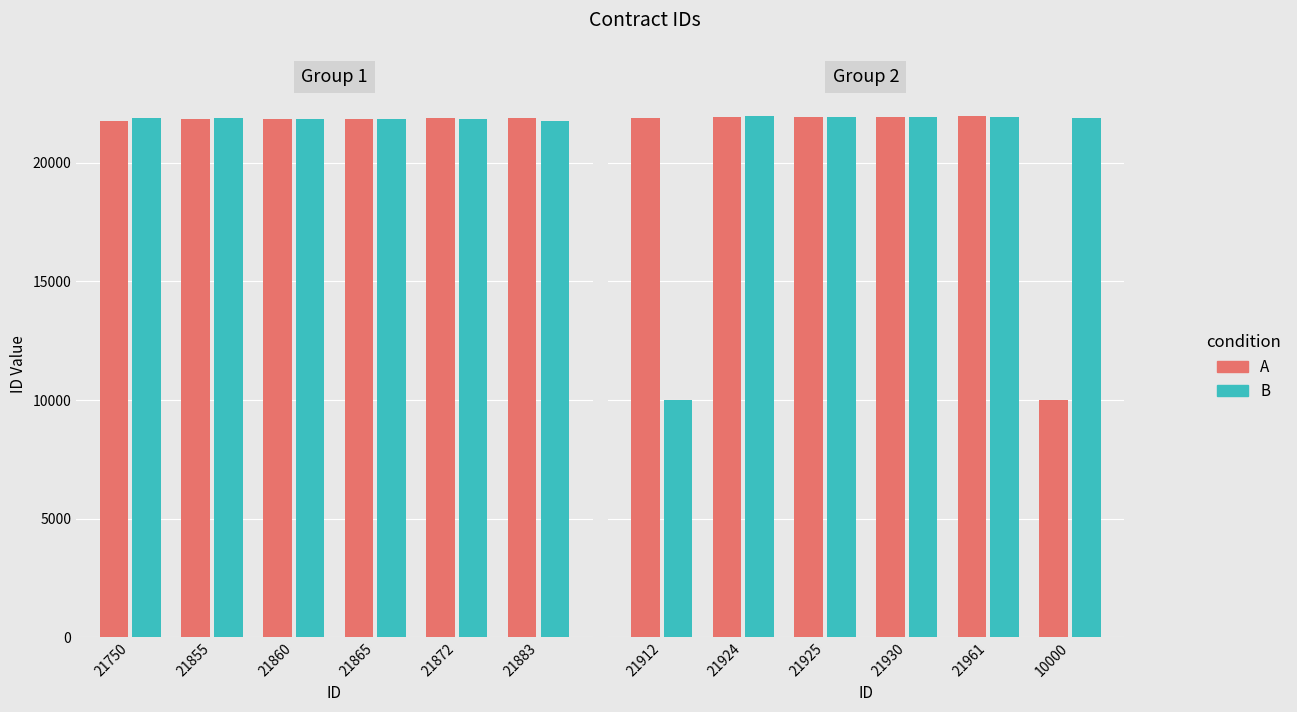

Which has a higher value, 10000 or 21912?

21912